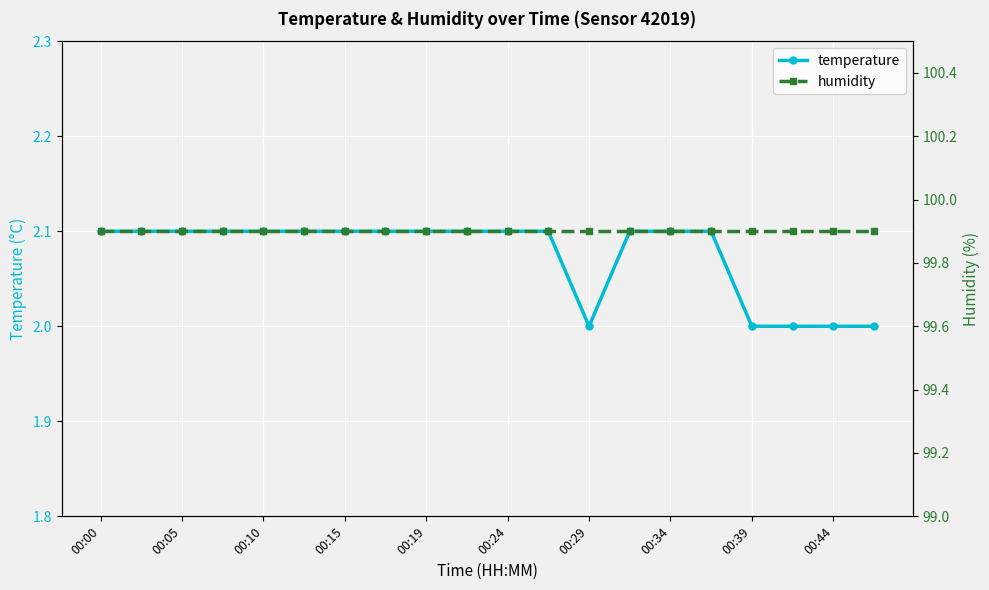

What is the average value of the humidity series?

99.9